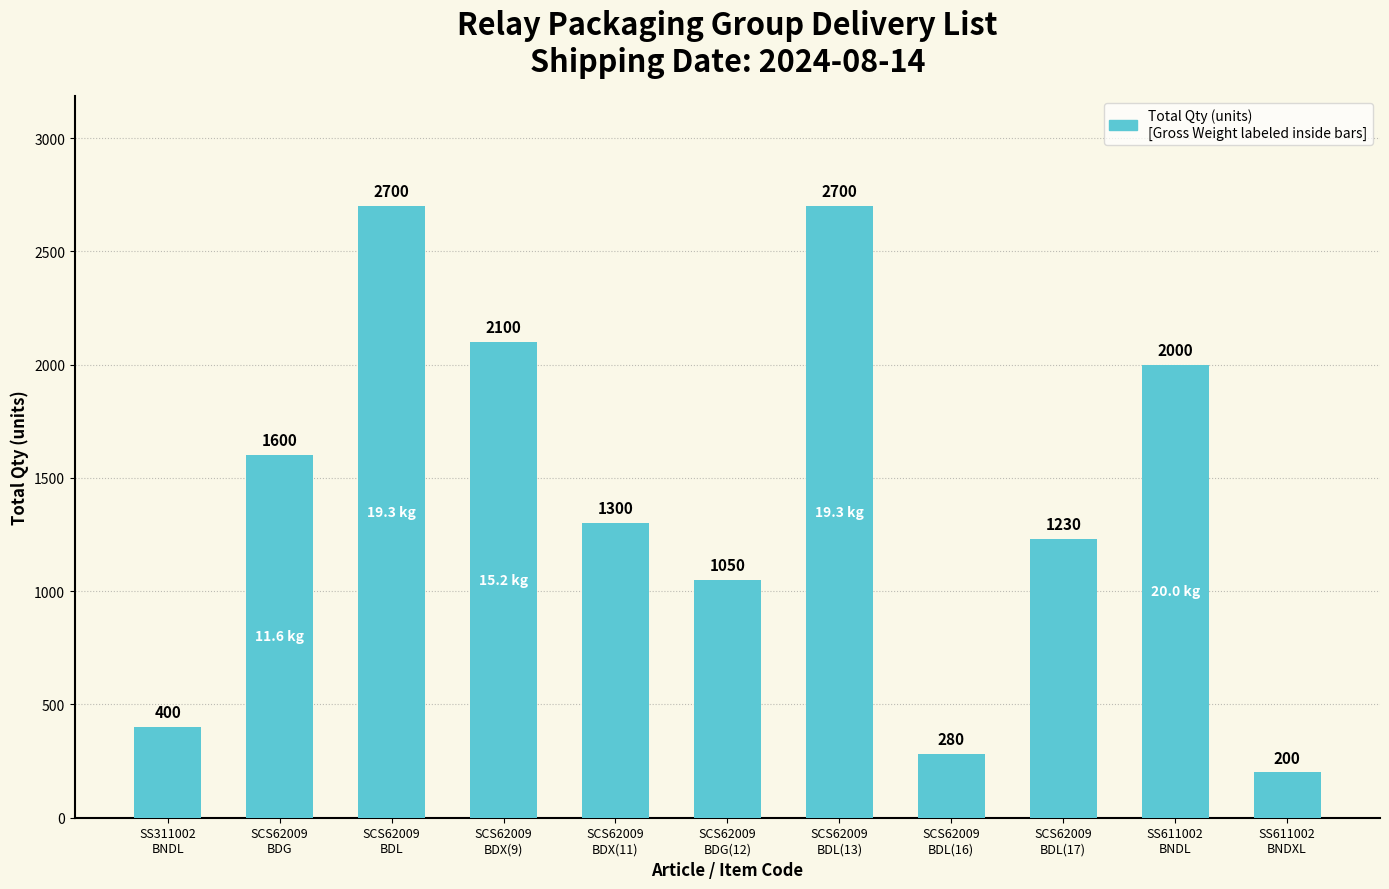

What is the maximum value shown in the chart?

2700